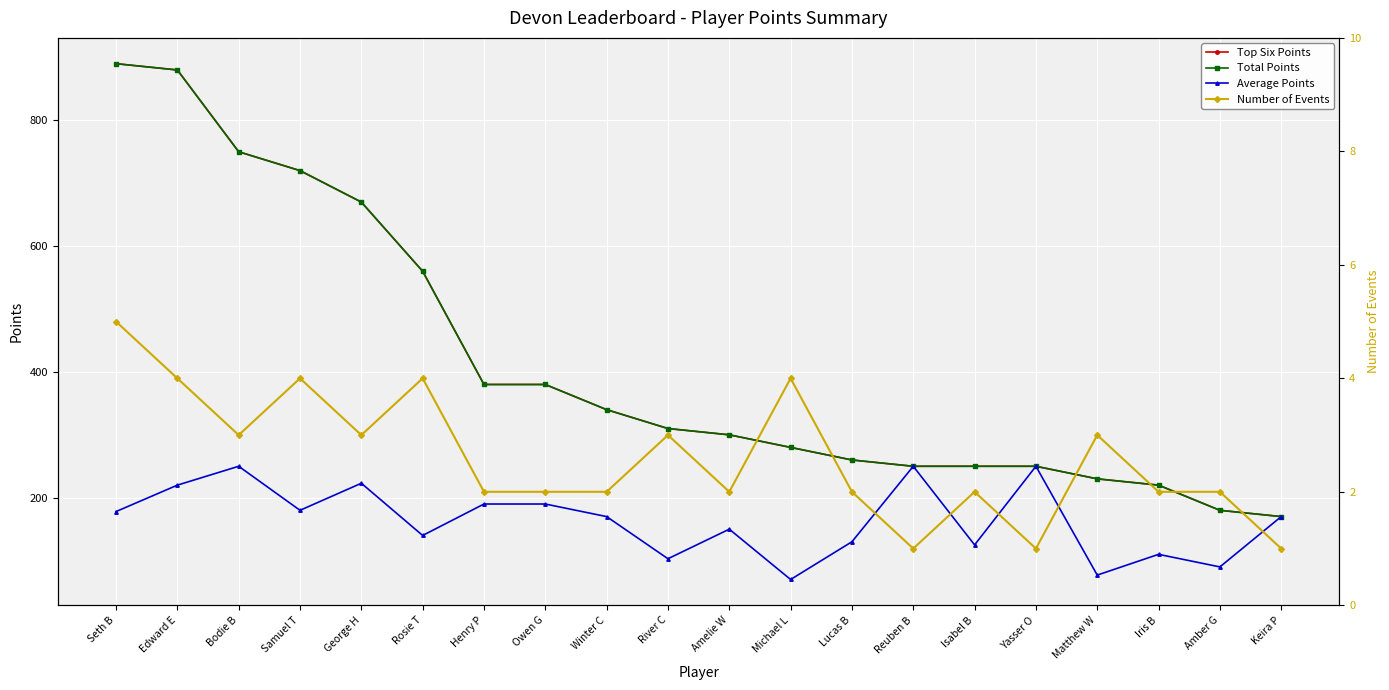

Is this an area chart (filled region under the line)?

No